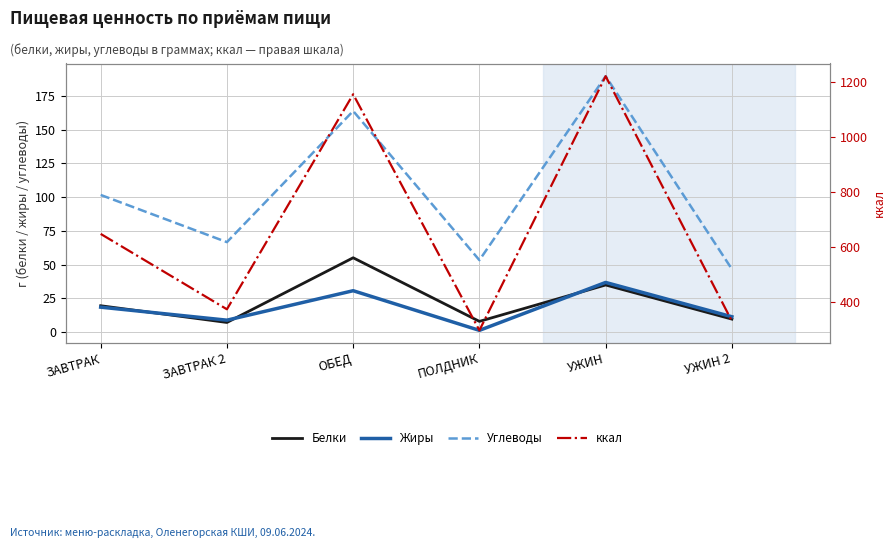

What is the label of the 4th point from the left?

ПОЛДНИК